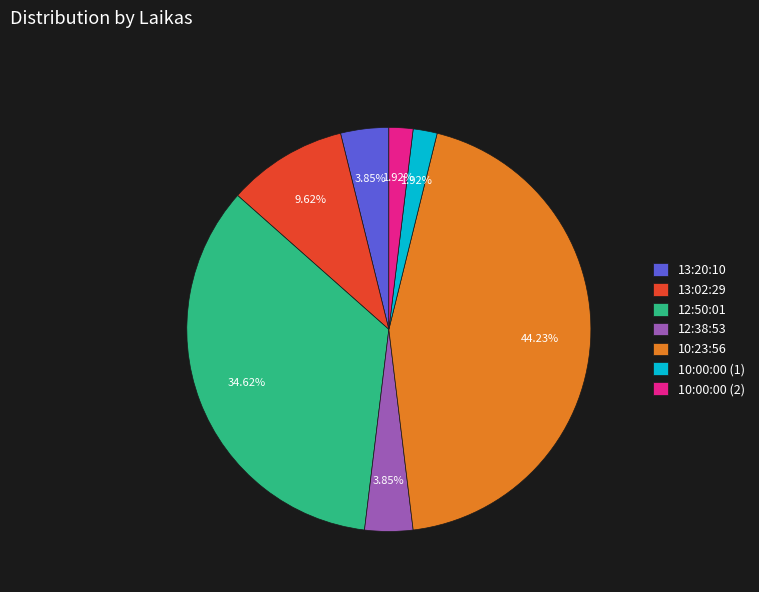

What percentage do 10:00:00 (1) and 10:00:00 (2) together represent?

3.8%